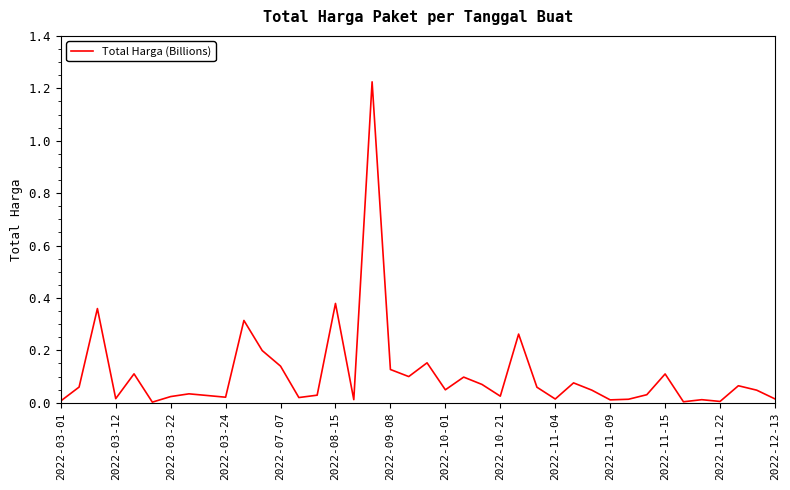

What is the greatest value displayed?

1.2